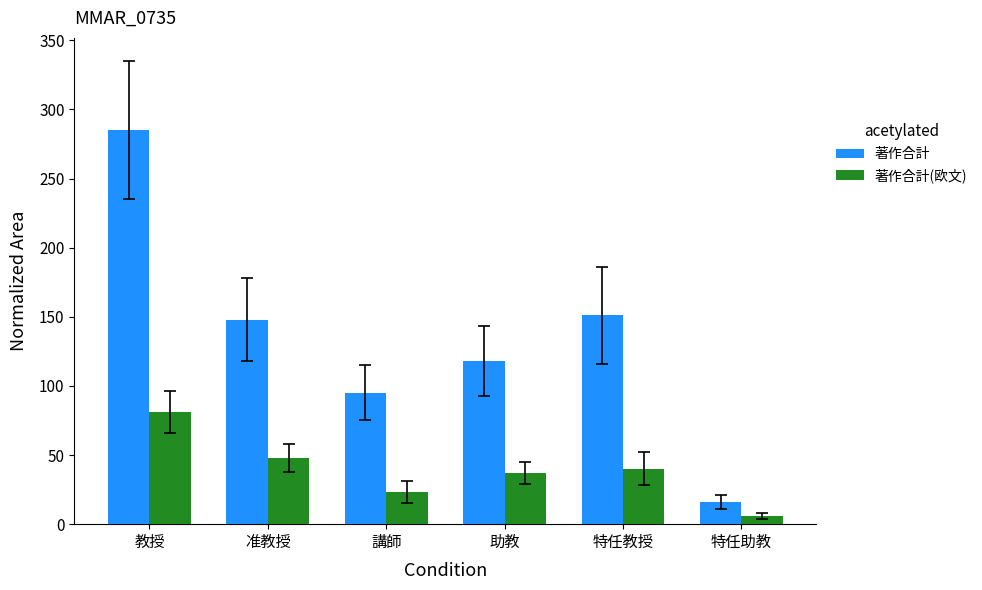

Reading right to left, list all the values displayed in this chart.

著作合計: 特任助教=16	特任教授=151	助教=118	講師=95	准教授=148	教授=285
著作合計(欧文): 特任助教=6	特任教授=40	助教=37	講師=23	准教授=48	教授=81